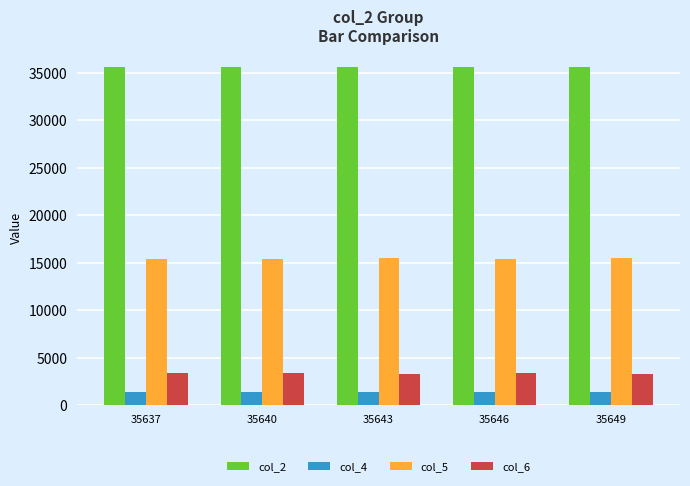

At 35646, list the series in order from largest to smallest.

col_2, col_5, col_6, col_4